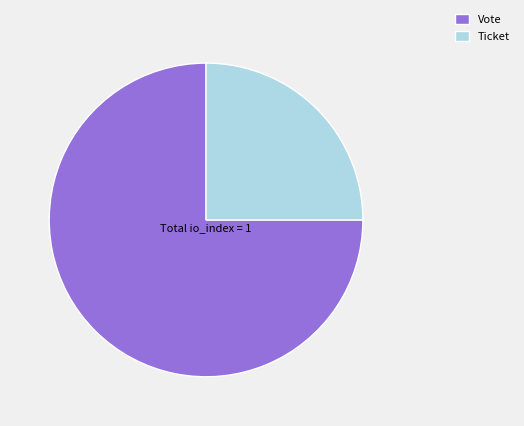

Combined, do Ticket and Vote account for over 50%?

Yes